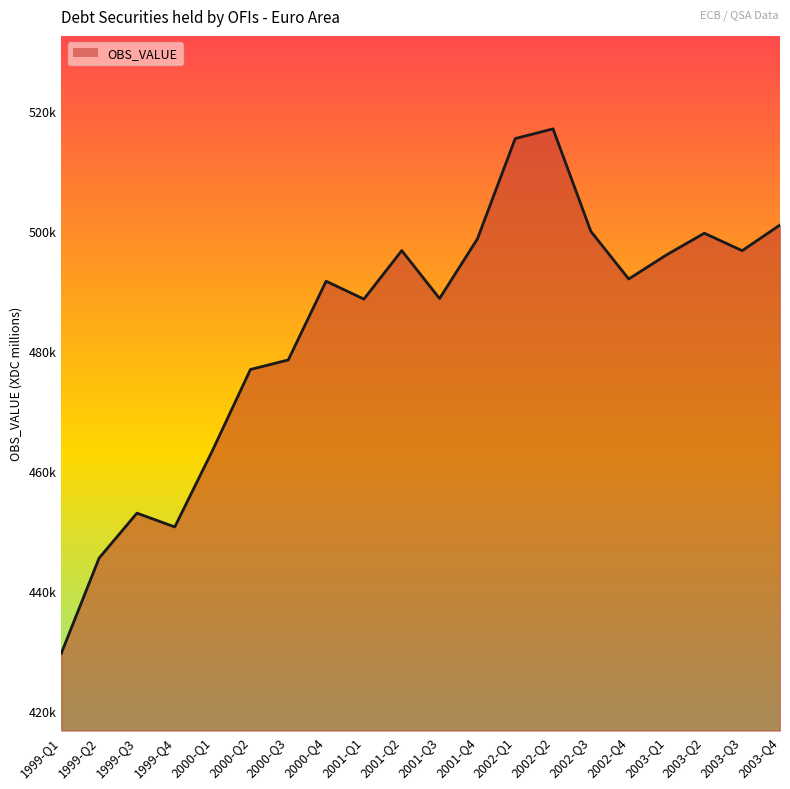

List the labels in order of value, smallest first.

1999-Q1, 1999-Q2, 1999-Q4, 1999-Q3, 2000-Q1, 2000-Q2, 2000-Q3, 2001-Q1, 2001-Q3, 2000-Q4, 2002-Q4, 2003-Q1, 2003-Q3, 2001-Q2, 2001-Q4, 2003-Q2, 2002-Q3, 2003-Q4, 2002-Q1, 2002-Q2